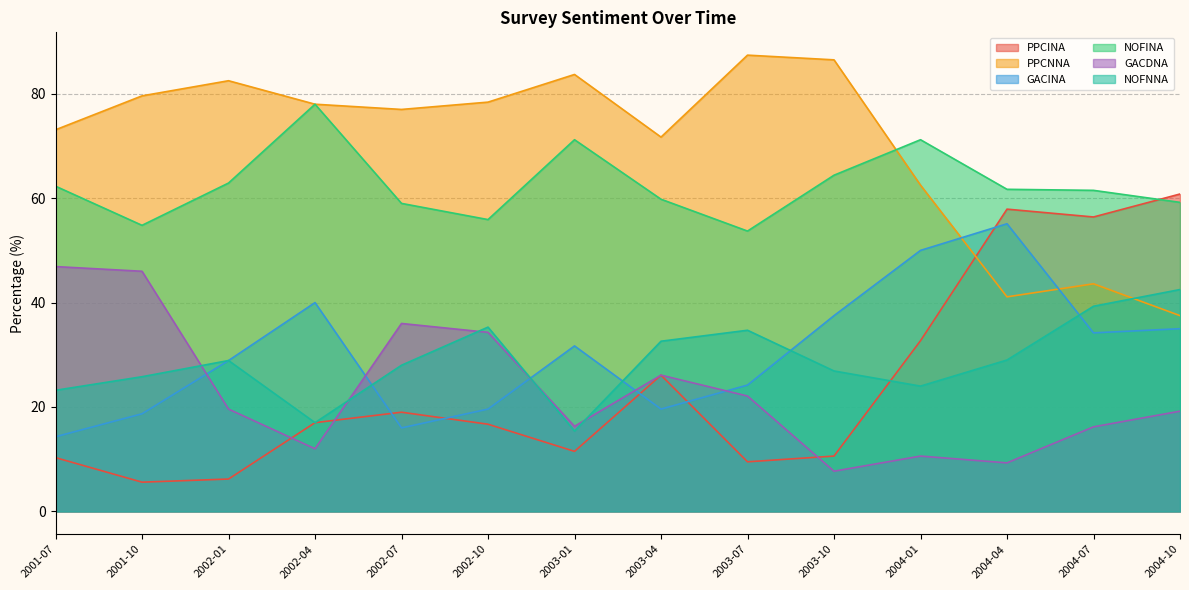

The PPCINA series shows 57.9 at 2004-04. True or false?

True